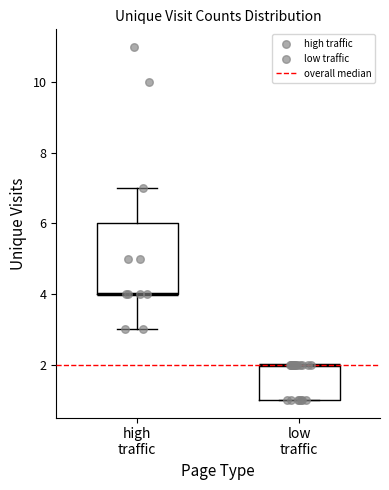

Comparing the boxes themselves (not the whiskers), which one is the tallest?

high traffic